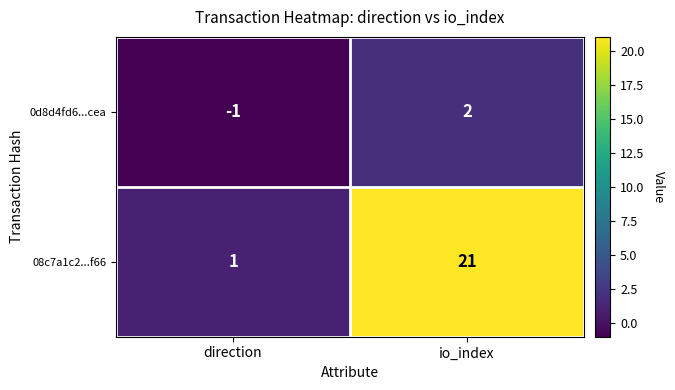

What is the approximate value of 08c7a1c2...f66 at io_index?

21